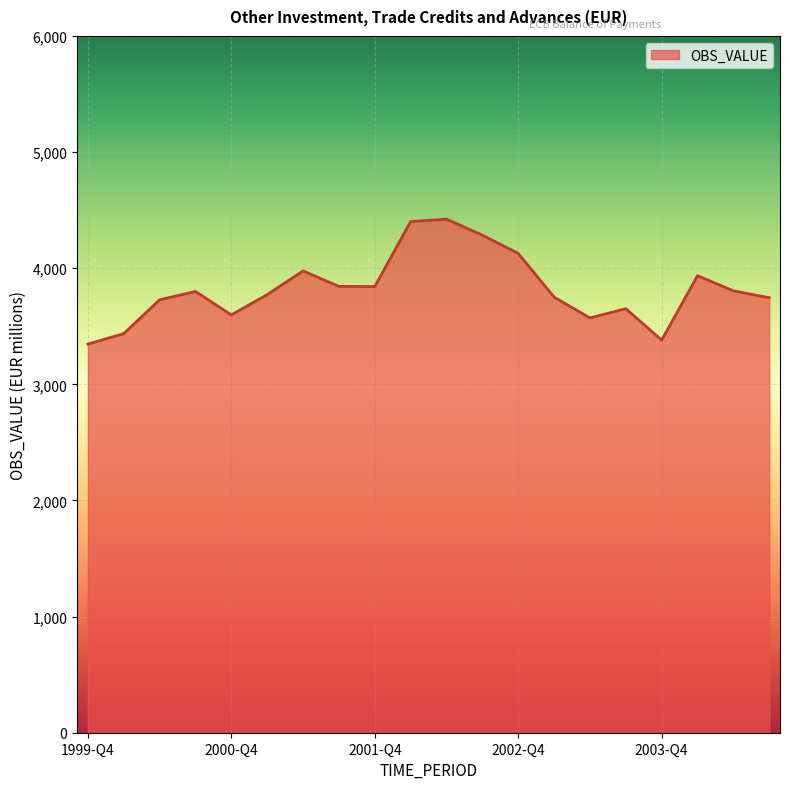

What is the smallest value displayed?

3346.7